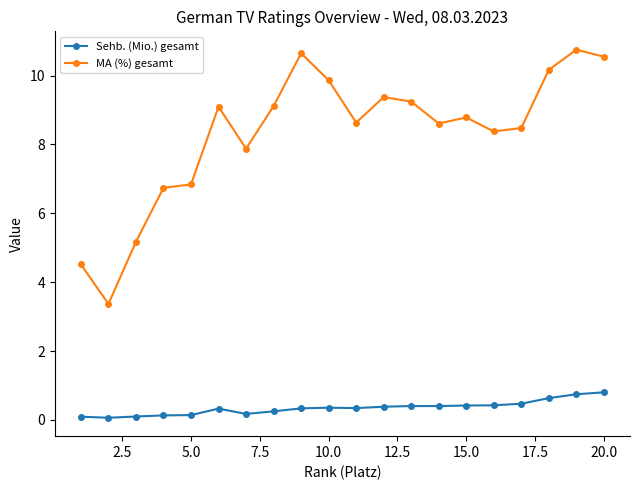

True or false: Sehb. (Mio.) gesamt has more than 1 points higher than both neighbors.

True